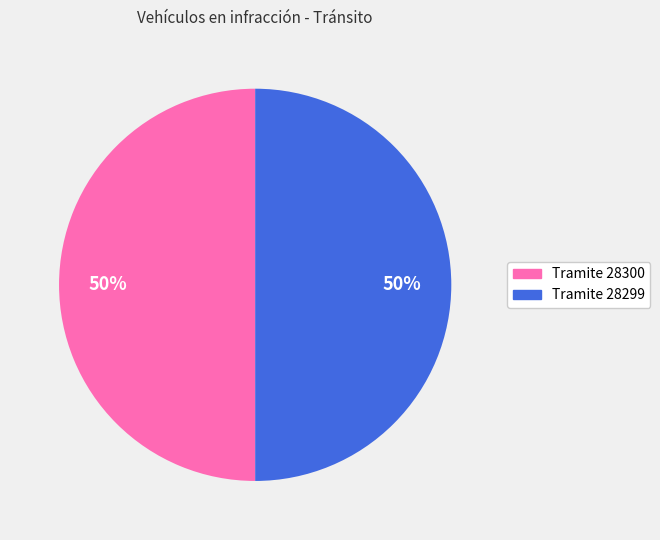

To the nearest percent, what is the average slice percentage?

50%